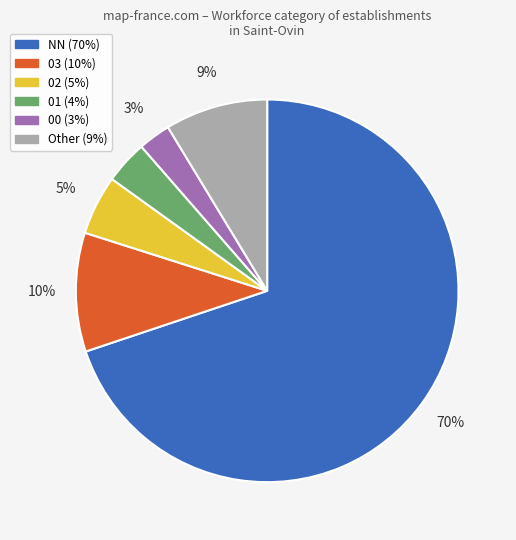

How many segments does this pie chart have?

6